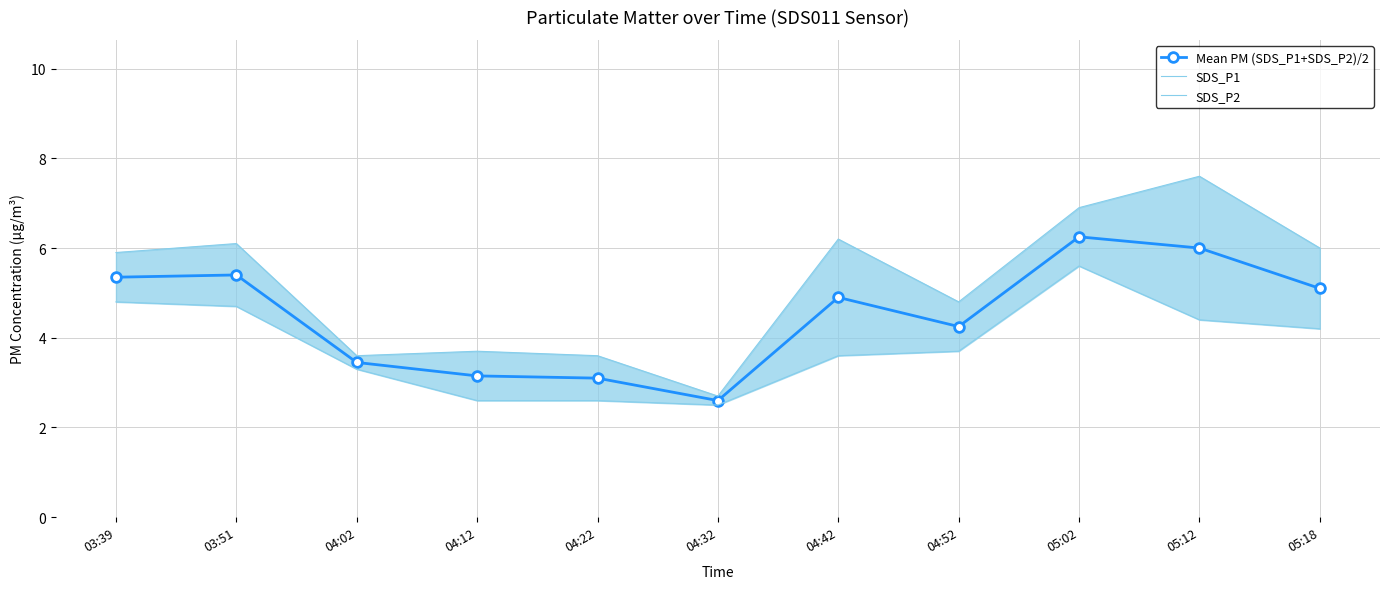

What is the label of the 10th point from the left?

05:12